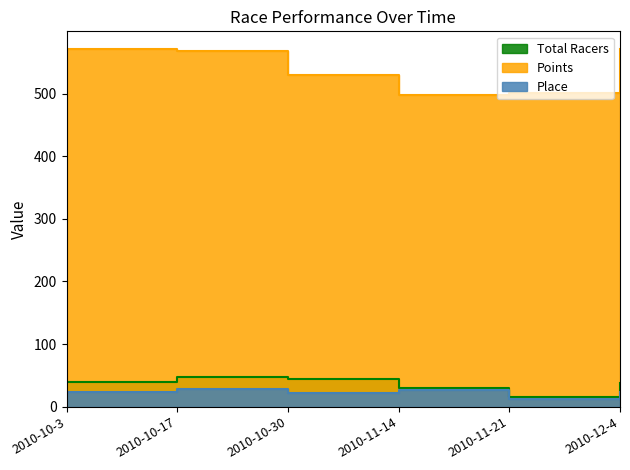

True or false: Points has more than 0 interior local peaks.

False